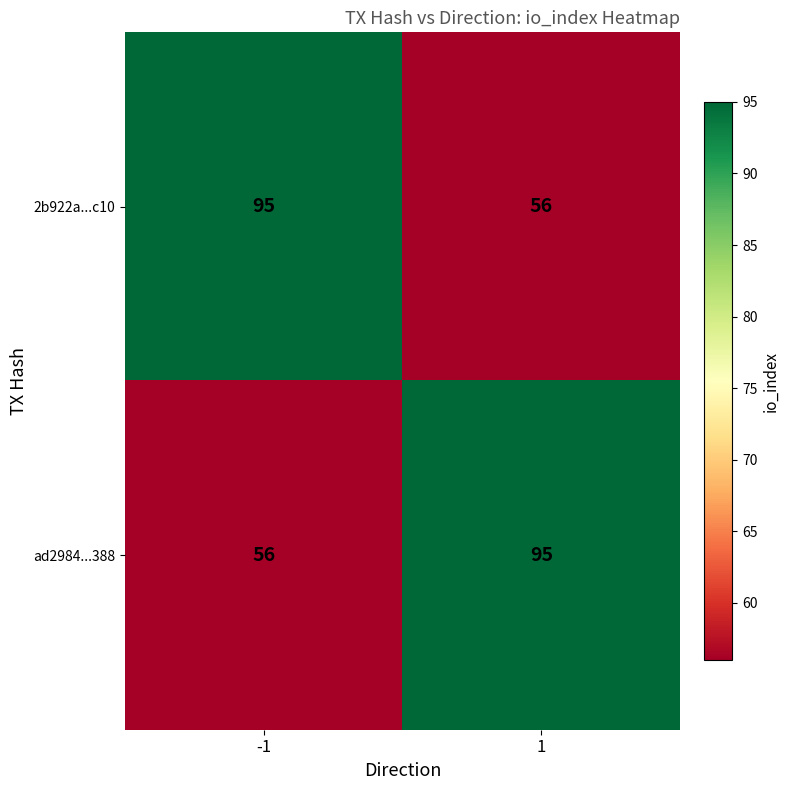

How many series are shown in this chart?

2